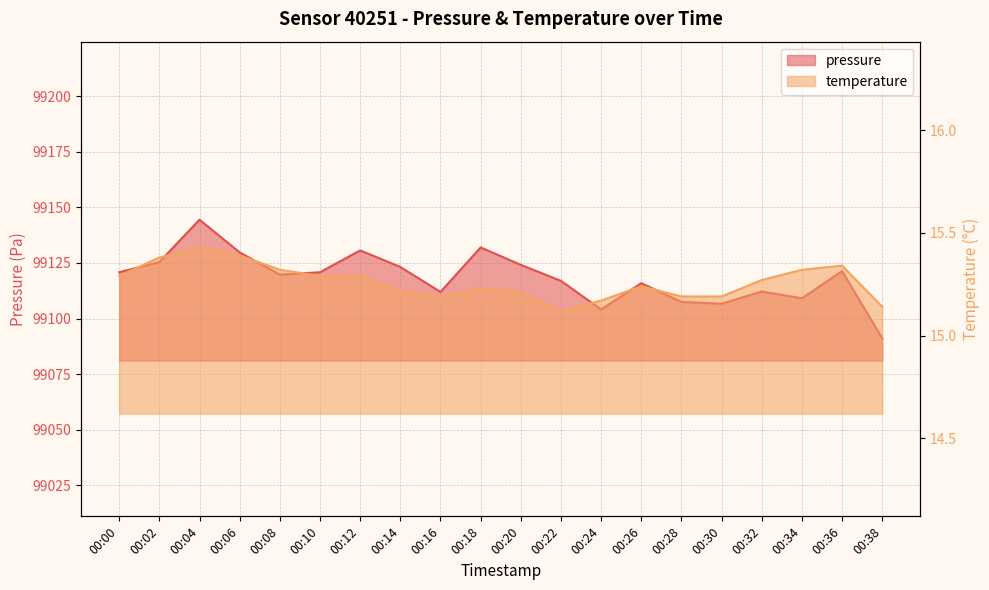

Between 00:04 and 00:36, which is larger?

00:04